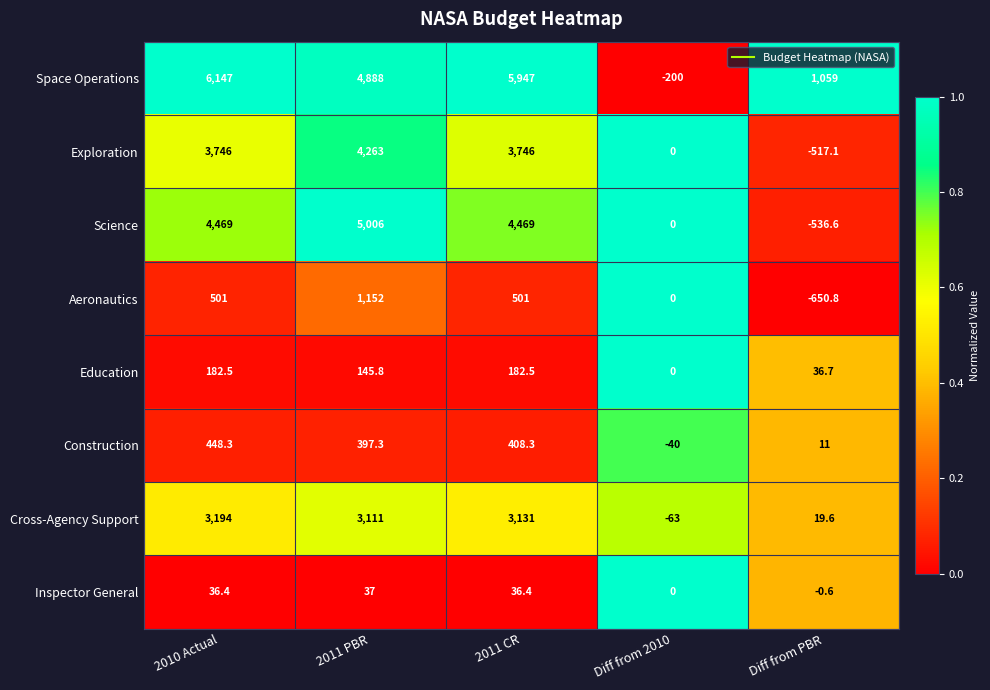

Rank the series by their maximum value, from lowest to highest.

Inspector General, Education, Construction, Aeronautics, Cross-Agency Support, Exploration, Science, Space Operations